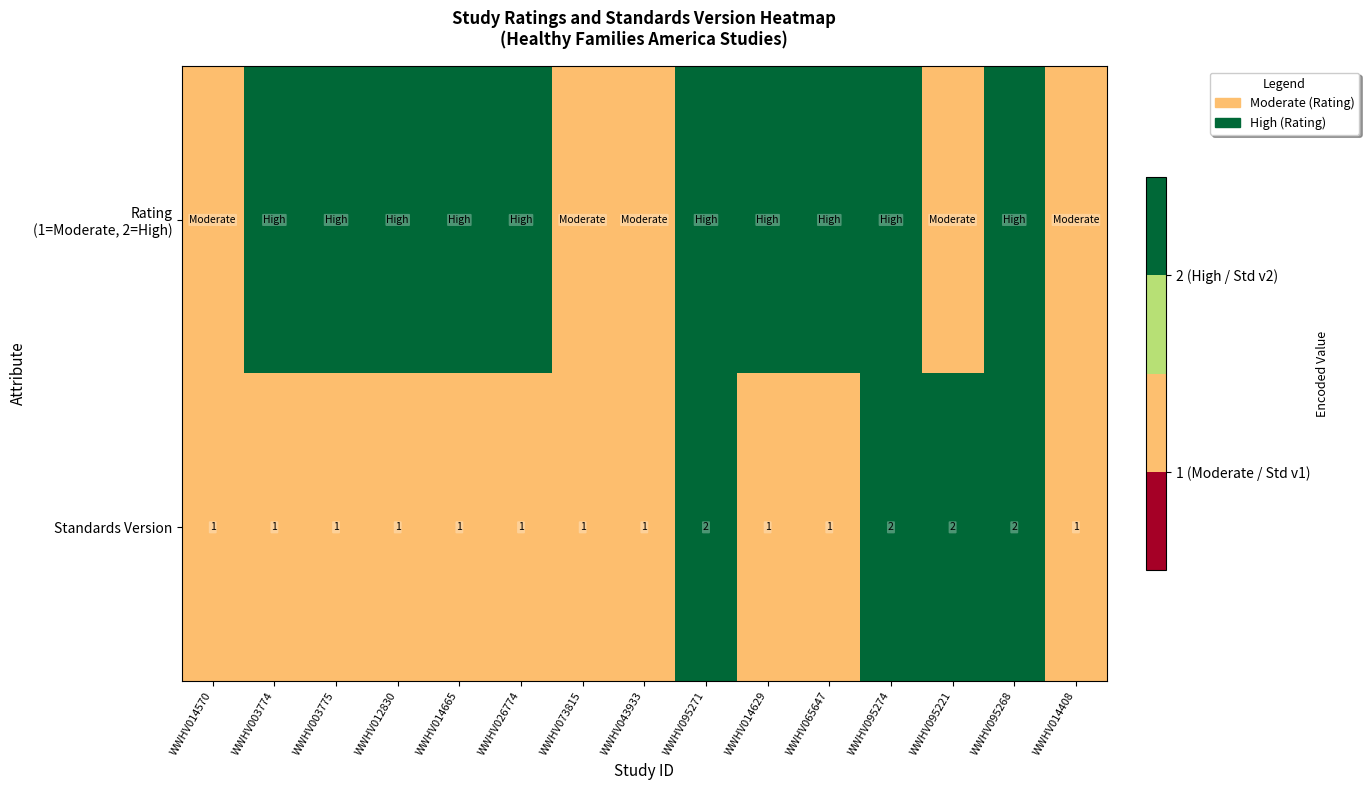

The Standards Version series shows 0 at WWHV014629. True or false?

False